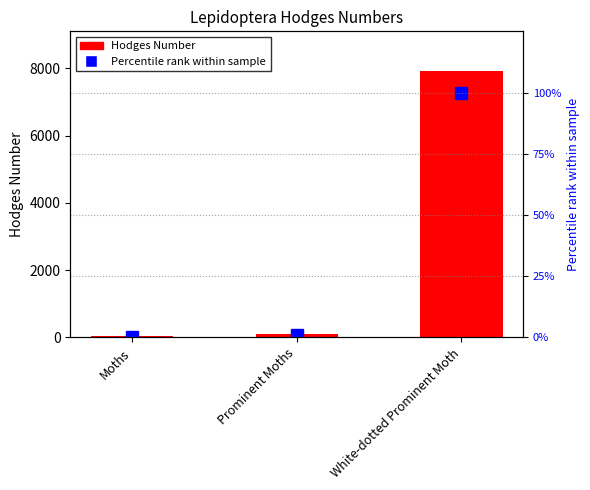

Are the bars horizontal?

No